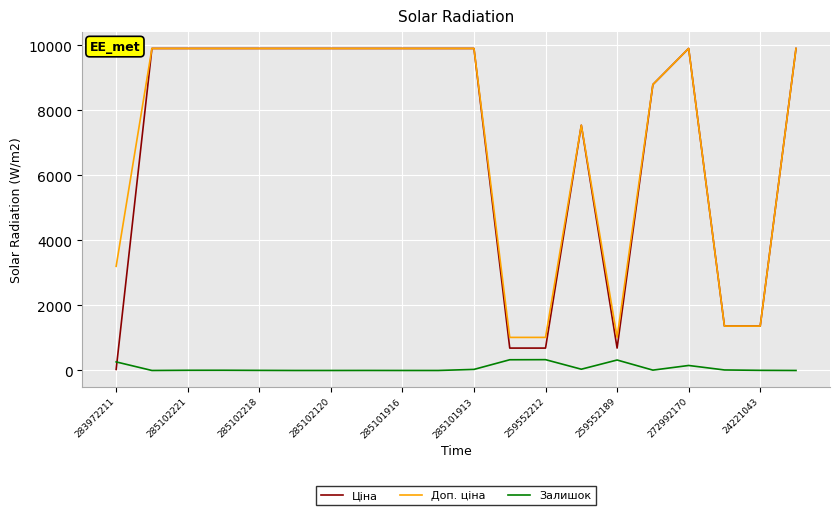

Which series ends up on top after the final intersection of Залишок and Ціна?

Ціна